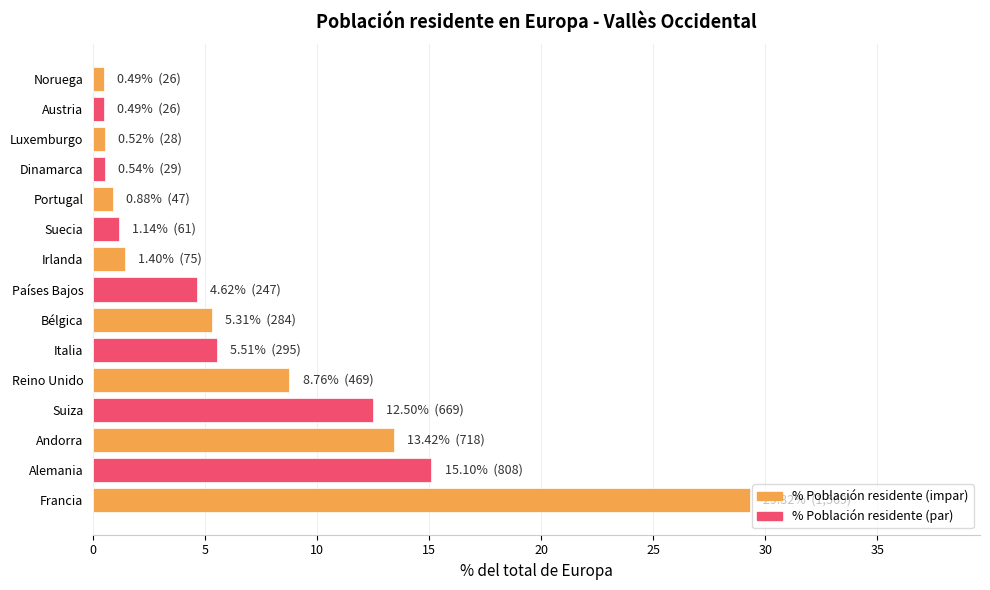

Are the bars grouped side by side (vs. stacked)?

No